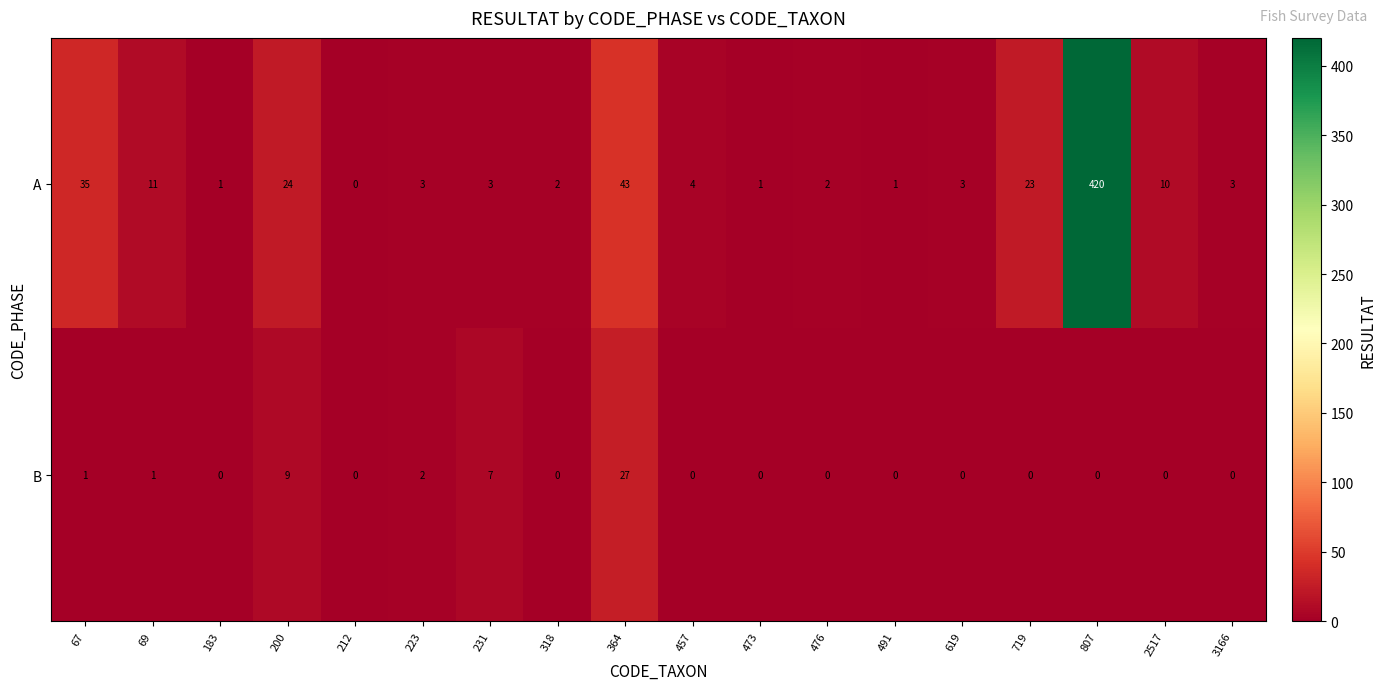

Between 200 and 3166, which series saw the biggest shift?

A